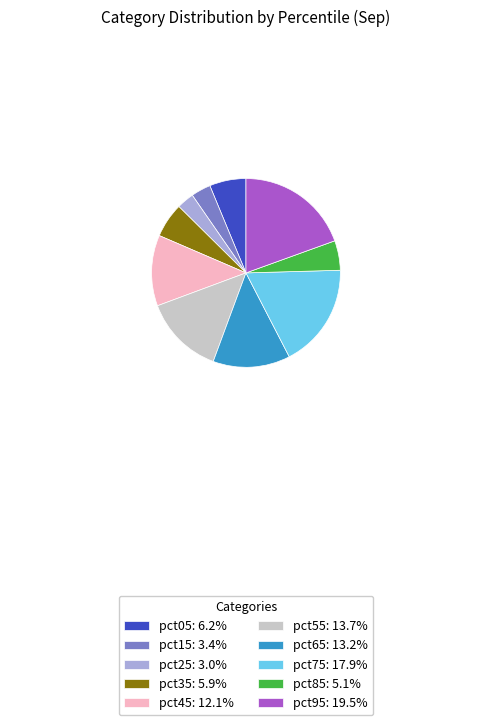

How many segments does this pie chart have?

10